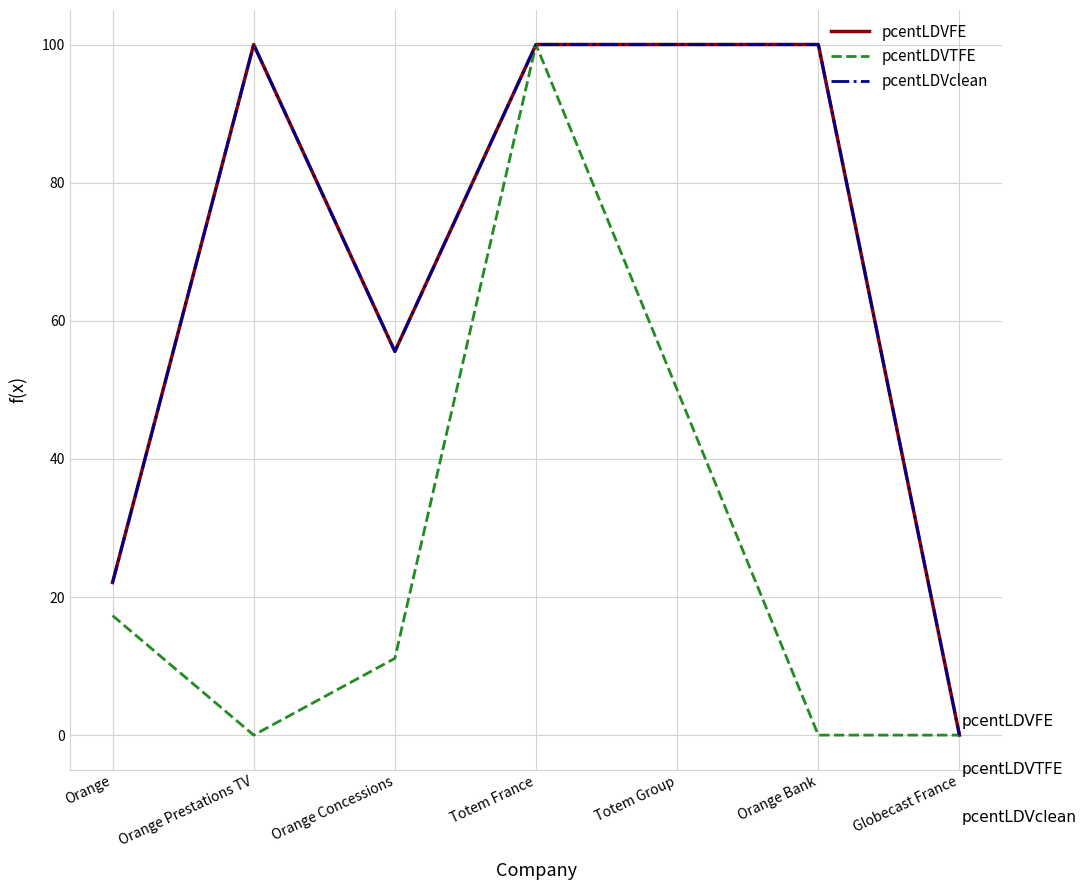

Which has a higher value, Totem Group or Globecast France?

Totem Group